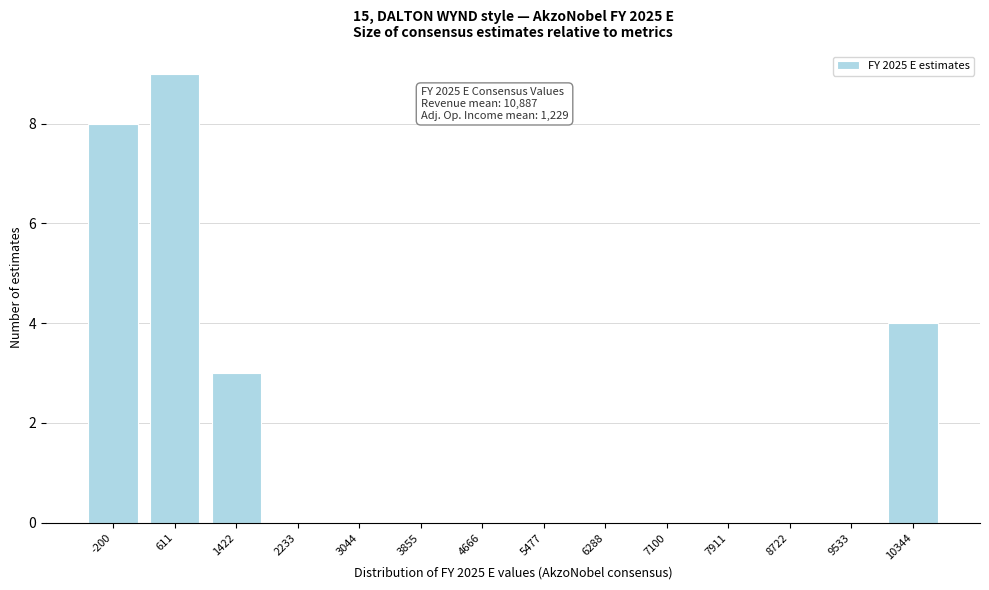

Reading left to right, what are all the values shown in this chart?

-200=8	611=9	1422=3	2233=0	3044=0	3855=0	4666=0	5477=0	6288=0	7100=0	7911=0	8722=0	9533=0	10344=4